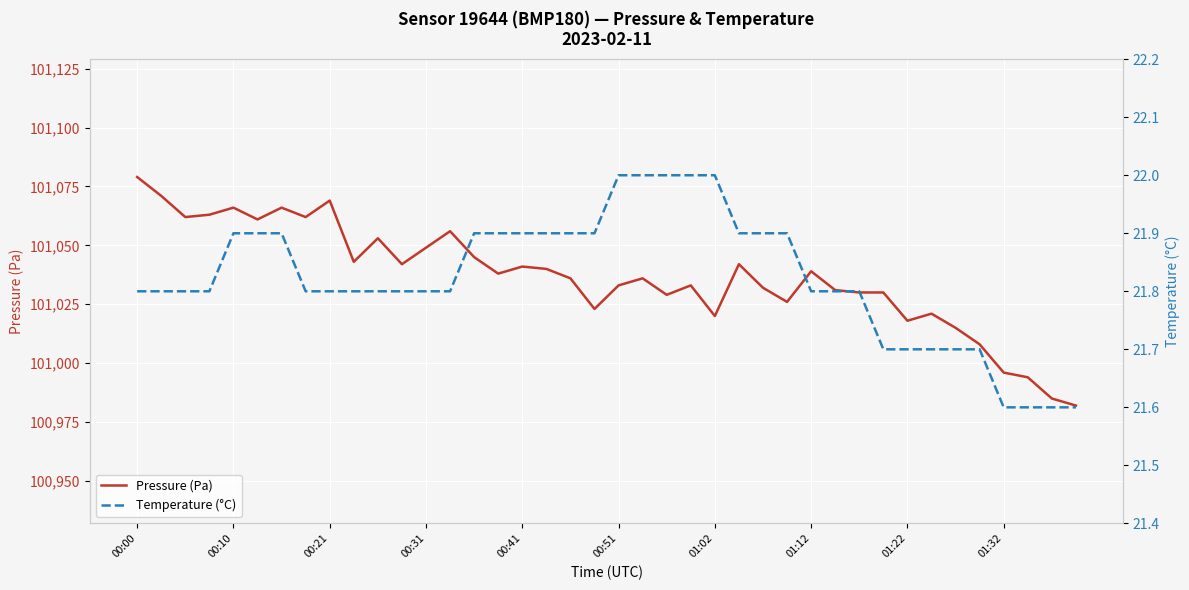

In Pressure (Pa), how many points are higher than both neighbors (excluding endpoints)?

11